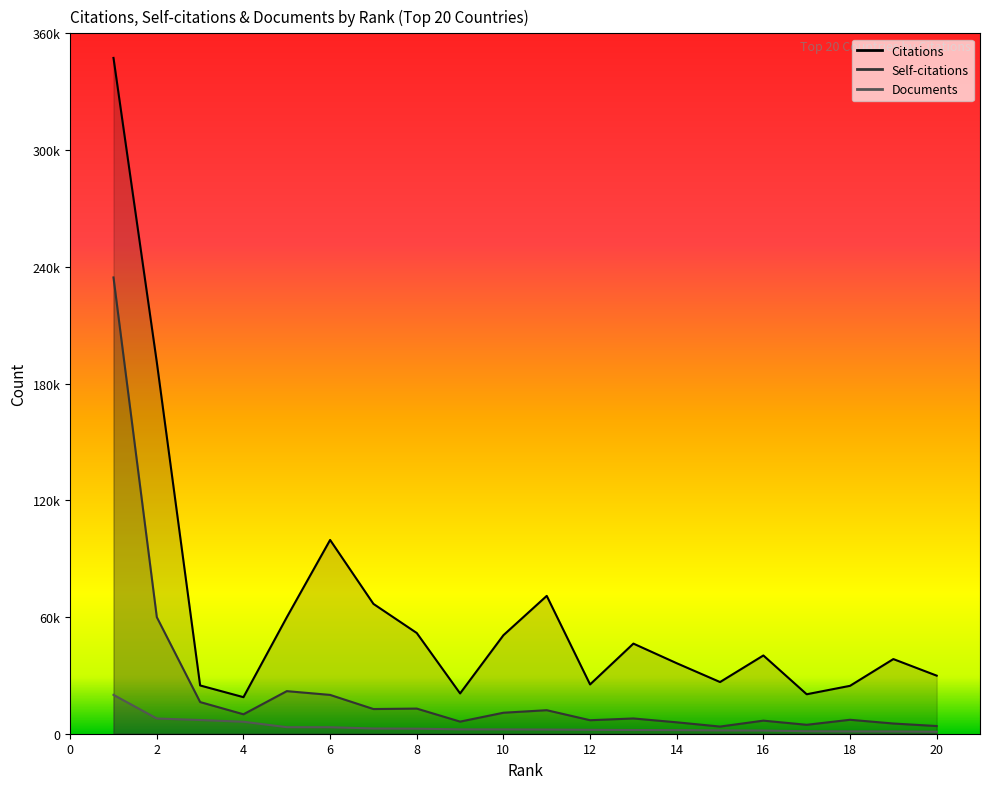

How many categories are shown in the chart?

20